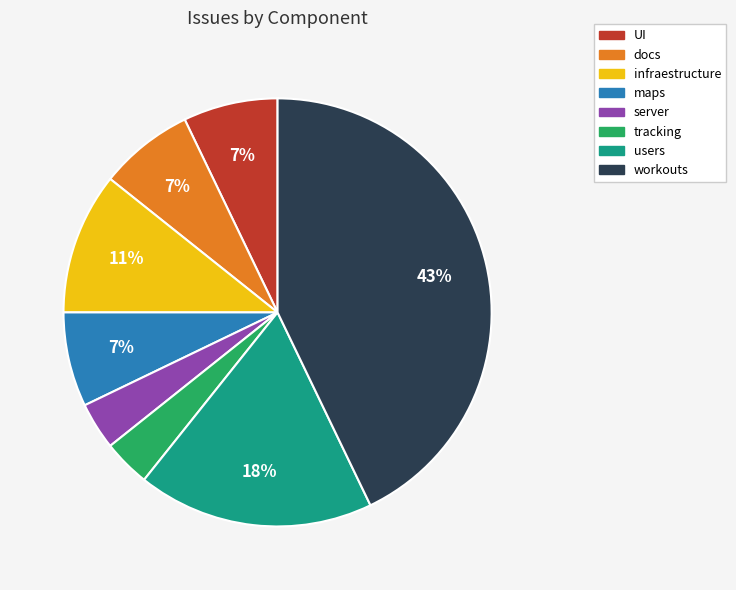

The UI slice represents 7% of the pie. True or false?

True